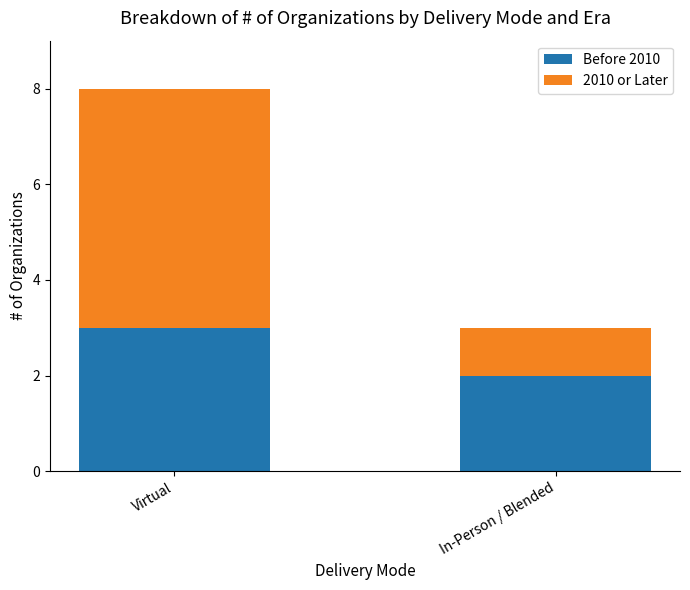

Read the Before 2010 value at Virtual.

3